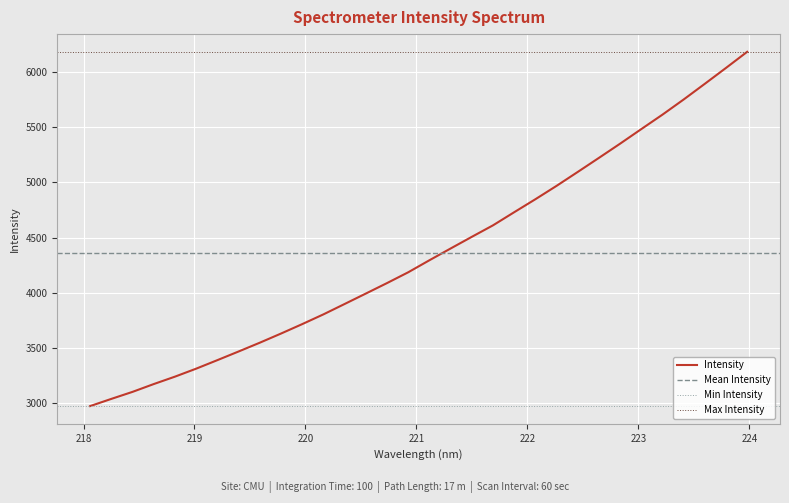

Reading right to left, what are all the values shown in this chart?

223.9802=6181.8	223.7895=6036.0	223.5987=5892.3	223.408=5750.3	223.2172=5613.2	223.0264=5482.4	222.8355=5350.5	222.6447=5222.0	222.4538=5094.7	222.263=4968.8	222.0721=4847.6	221.8812=4730.2	221.6902=4611.5	221.4993=4507.4	221.3083=4401.9	221.1174=4295.5	220.9264=4186.7	220.7354=4089.0	220.5444=3994.1	220.3533=3899.6	220.1623=3805.7	219.9712=3717.5	219.7801=3632.1	219.589=3549.3	219.3979=3469.8	219.2067=3391.4	219.0156=3314.3	218.8244=3242.0	218.6332=3174.9	218.442=3104.3	218.2508=3040.6	218.0596=2975.4